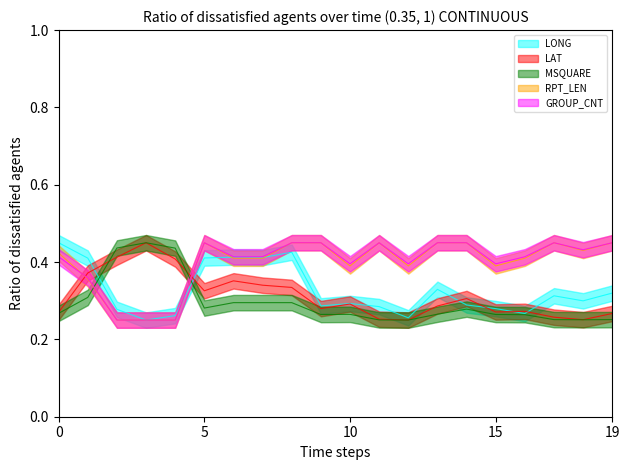

True or false: GROUP_CNT has more than 2 interior local peaks.

True